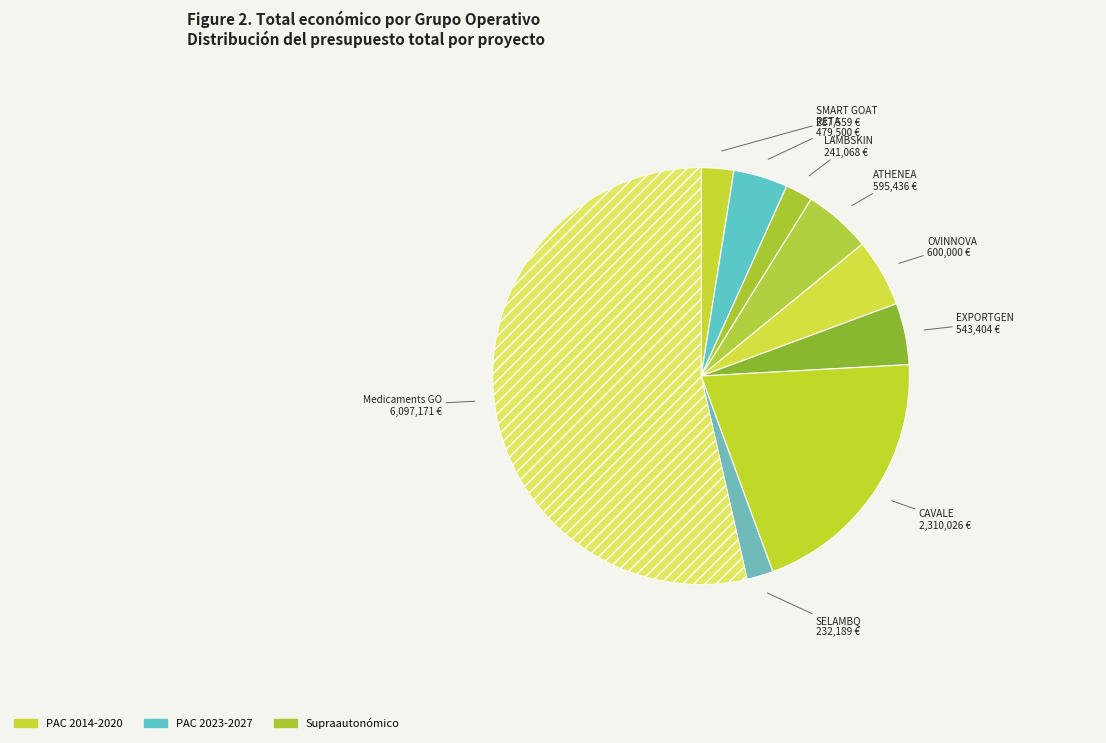

Count the number of slices in the pie.

9